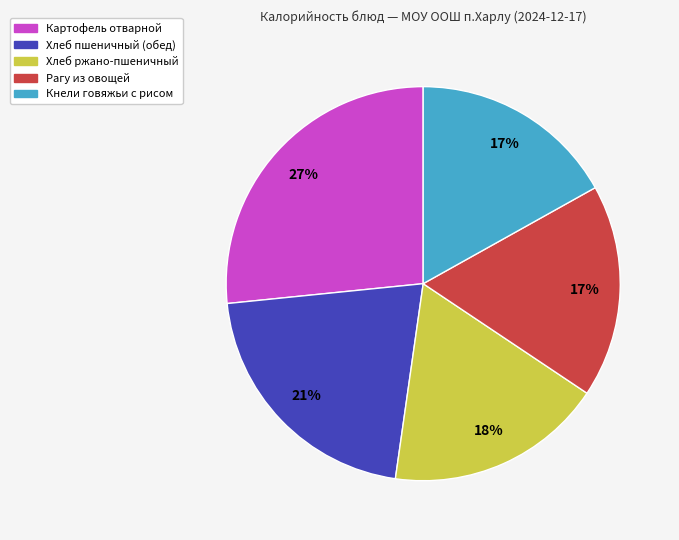

To the nearest percent, what is the difference between the largest and smallest slice percentages?

10%